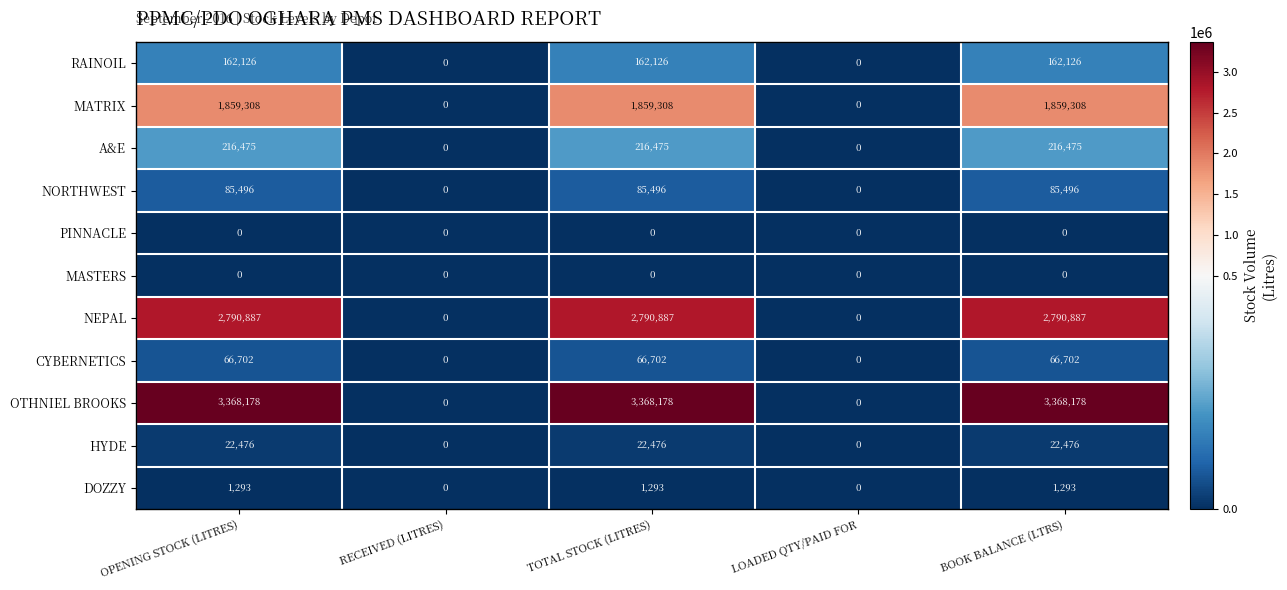

What is the difference between the maximum and second lowest values in the DOZZY series?

1293